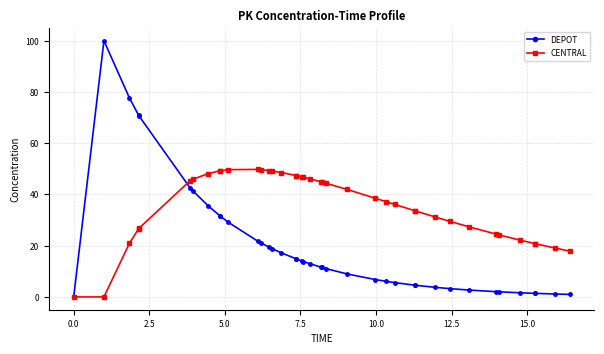

How many lines are shown in the chart?

2